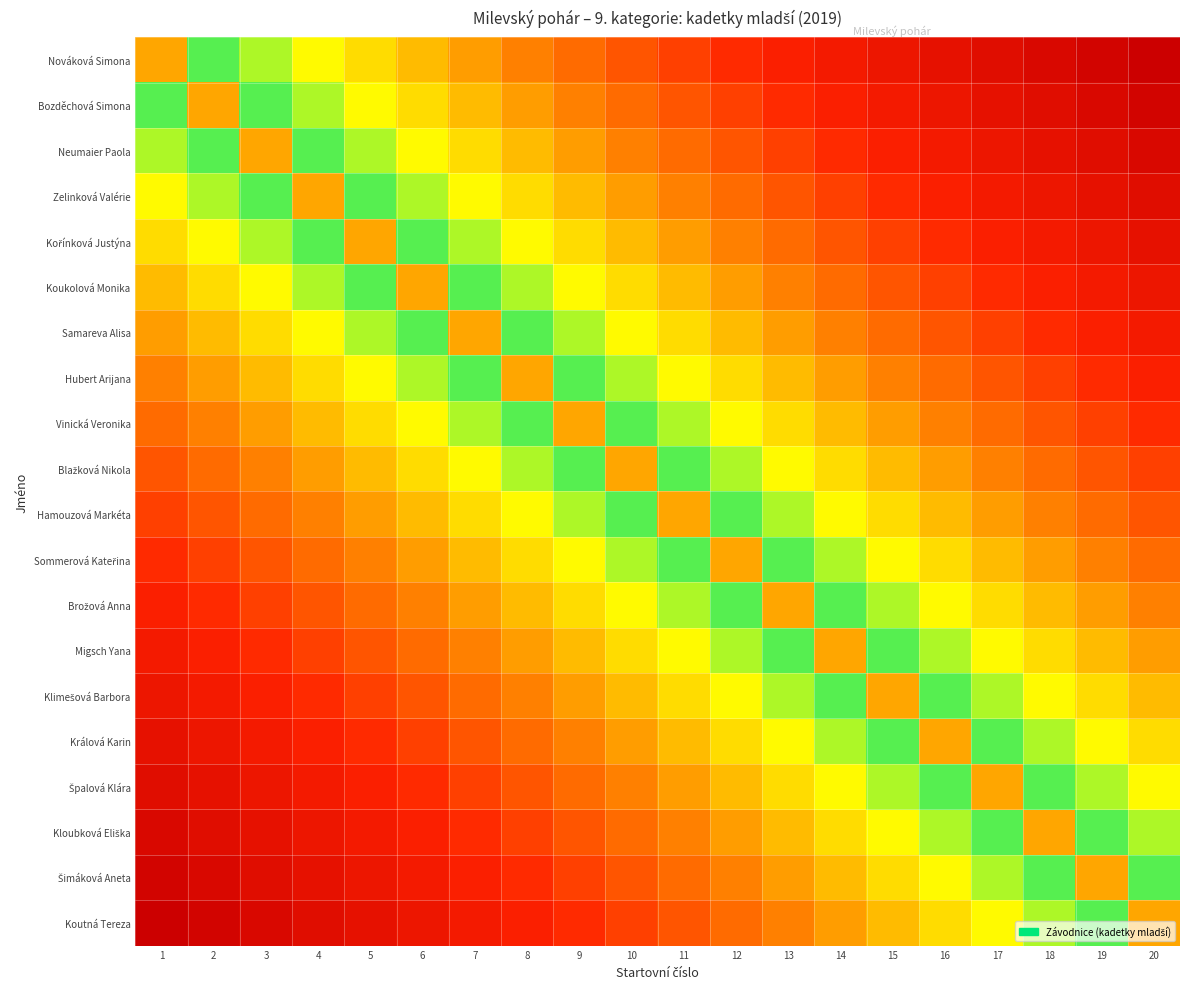

At which category is the sum across all series the highest?

20